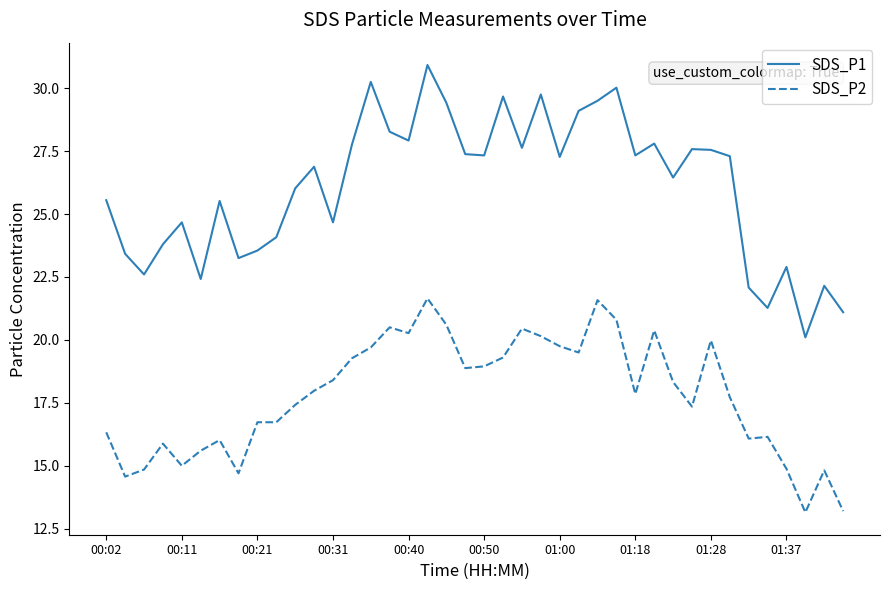

What is the minimum value for SDS_P1?

20.1